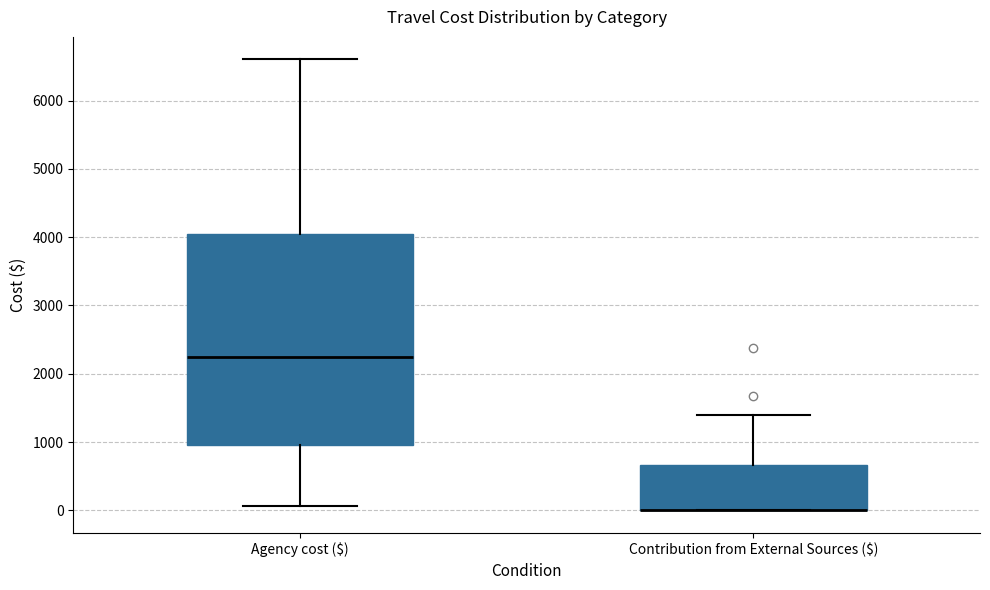

Reading left to right, read every box against the y-axis: the position of its median line, the range the box covers, and the ends of its whiskers. The values are not printed on the chart, so give them approximately, as read against the axis.

Agency cost ($): median 2300, box 900 to 4000, whiskers 100 to 6600
Contribution from External Sources ($): median 0 (drawn on the box's lower edge), box 0 to 700, whiskers 0 to 1400